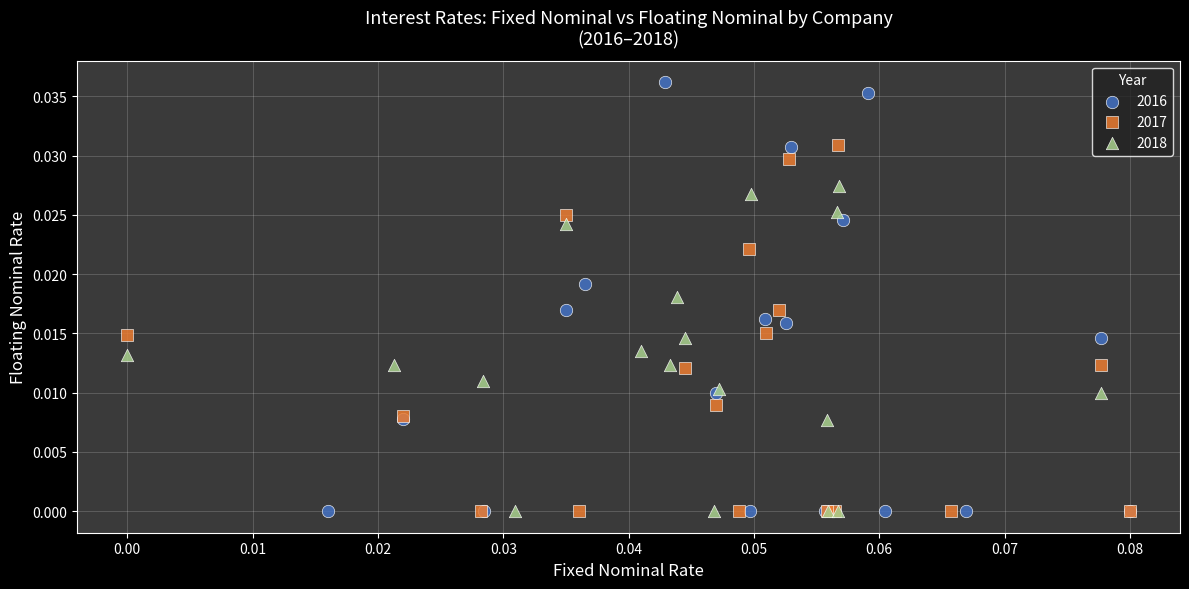

Which series reaches the maximum Y coordinate?

2016